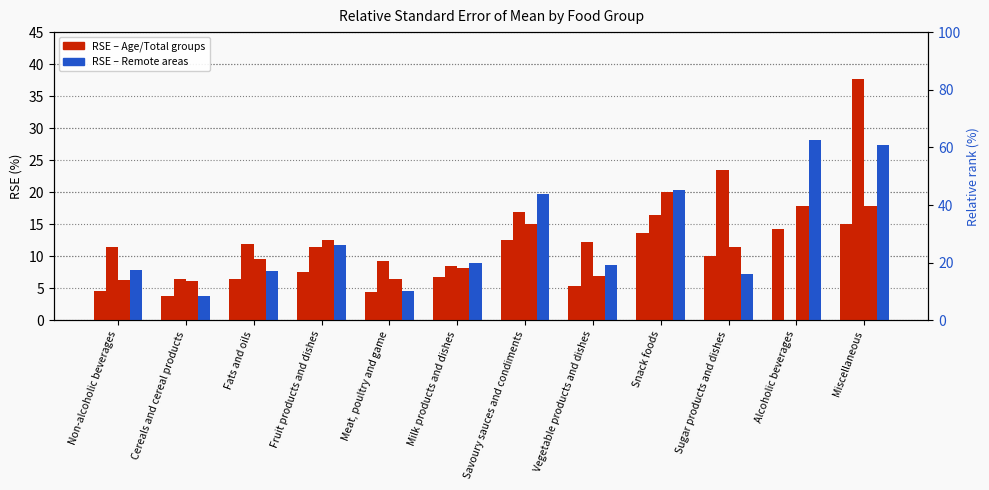

Reading right to left, list all the values displayed in this chart.

Total 2yr+: Miscellaneous=15.0	Alcoholic beverages=14.2	Sugar products and dishes=10.0	Snack foods=13.6	Vegetable products and dishes=5.4	Savoury sauces and condiments=12.6	Milk products and dishes=6.7	Meat, poultry and game=4.4	Fruit products and dishes=7.5	Fats and oils=6.5	Cereals and cereal products=3.8	Non-alcoholic beverages=4.5
Age 2-11: Miscellaneous=37.7	Alcoholic beverages=0.0	Sugar products and dishes=23.5	Snack foods=16.4	Vegetable products and dishes=12.2	Savoury sauces and condiments=16.9	Milk products and dishes=8.4	Meat, poultry and game=9.2	Fruit products and dishes=11.4	Fats and oils=11.9	Cereals and cereal products=6.5	Non-alcoholic beverages=11.4
Age 18-49: Miscellaneous=17.9	Alcoholic beverages=17.9	Sugar products and dishes=11.4	Snack foods=20.1	Vegetable products and dishes=6.9	Savoury sauces and condiments=15.0	Milk products and dishes=8.2	Meat, poultry and game=6.4	Fruit products and dishes=12.5	Fats and oils=9.6	Cereals and cereal products=6.2	Non-alcoholic beverages=6.3
Remote: Miscellaneous=27.4	Alcoholic beverages=28.1	Sugar products and dishes=7.2	Snack foods=20.4	Vegetable products and dishes=8.7	Savoury sauces and condiments=19.7	Milk products and dishes=9.0	Meat, poultry and game=4.5	Fruit products and dishes=11.7	Fats and oils=7.7	Cereals and cereal products=3.8	Non-alcoholic beverages=7.8